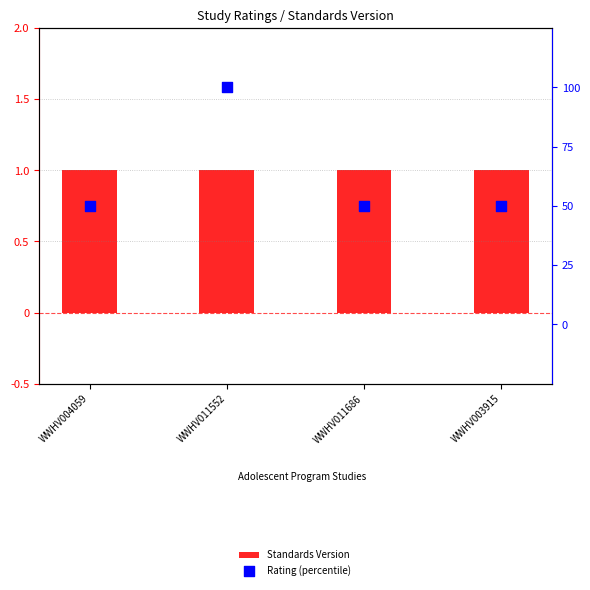

Is the value of Rating (percentile) at WWHV011552 greater than the value of Standards Version at WWHV011552?

Yes